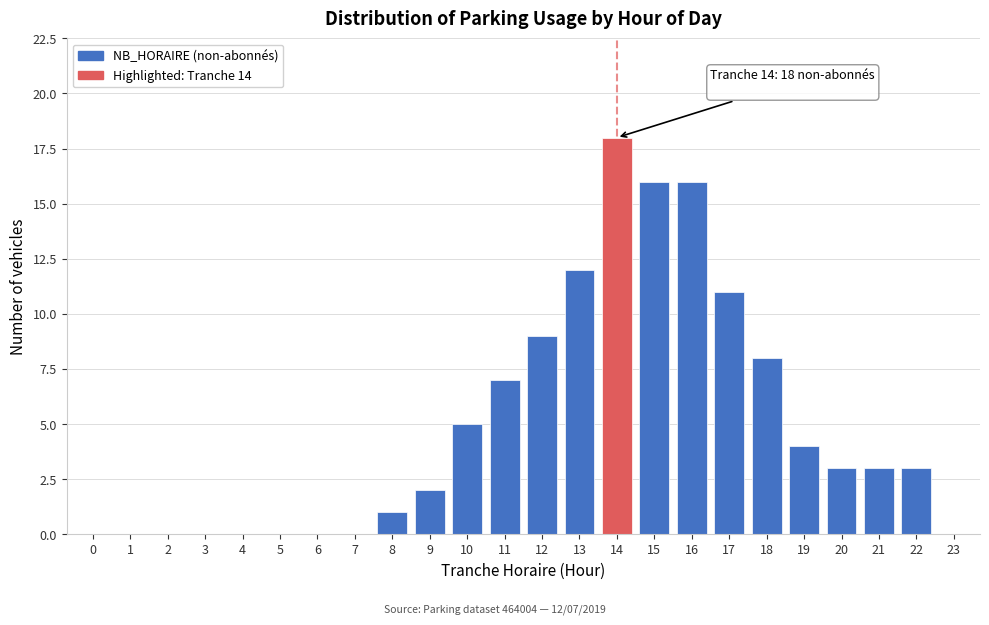

Reading left to right, what are all the values shown in this chart?

0=0	1=0	2=0	3=0	4=0	5=0	6=0	7=0	8=1	9=2	10=5	11=7	12=9	13=12	14=18	15=16	16=16	17=11	18=8	19=4	20=3	21=3	22=3	23=0